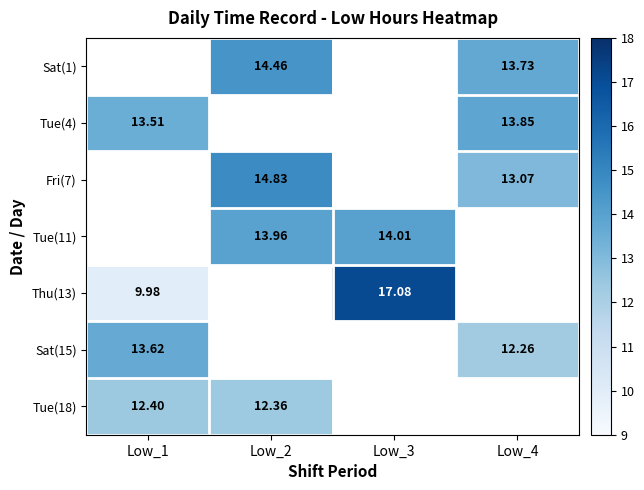

What is the total value across all series at Low_2?

55.6